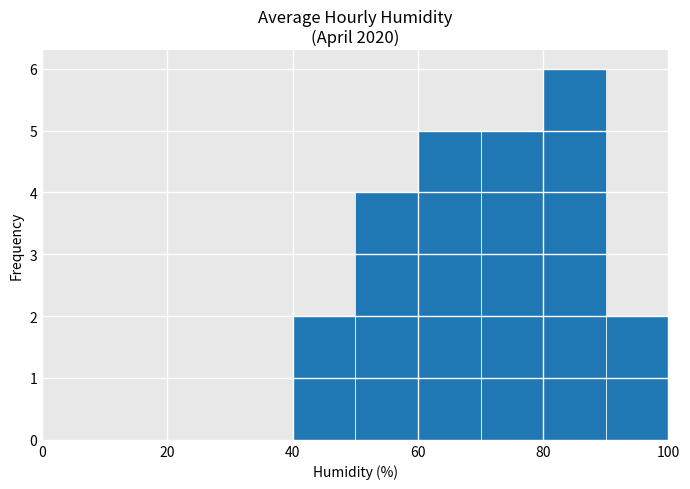

Reading right to left, list all the values displayed in this chart.

2	6	5	5	4	2	0	0	0	0